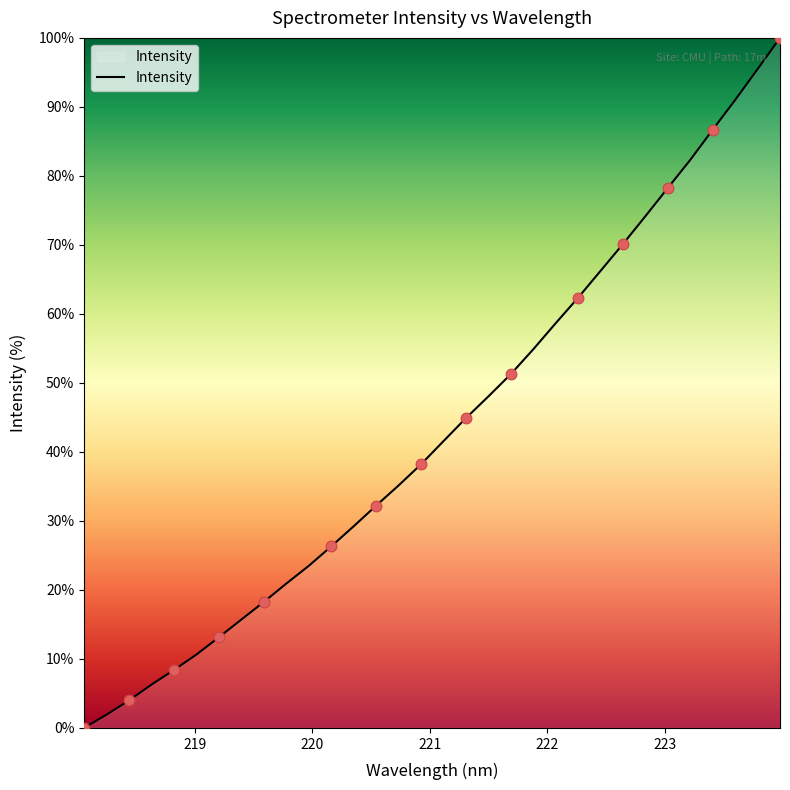

What is the difference between the maximum and minimum values?

100.0